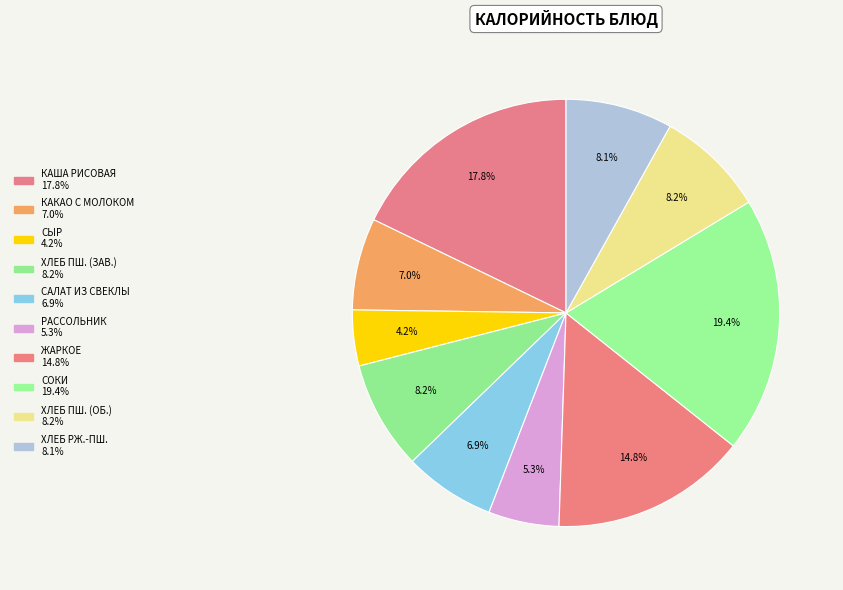

Count the number of slices in the pie.

10